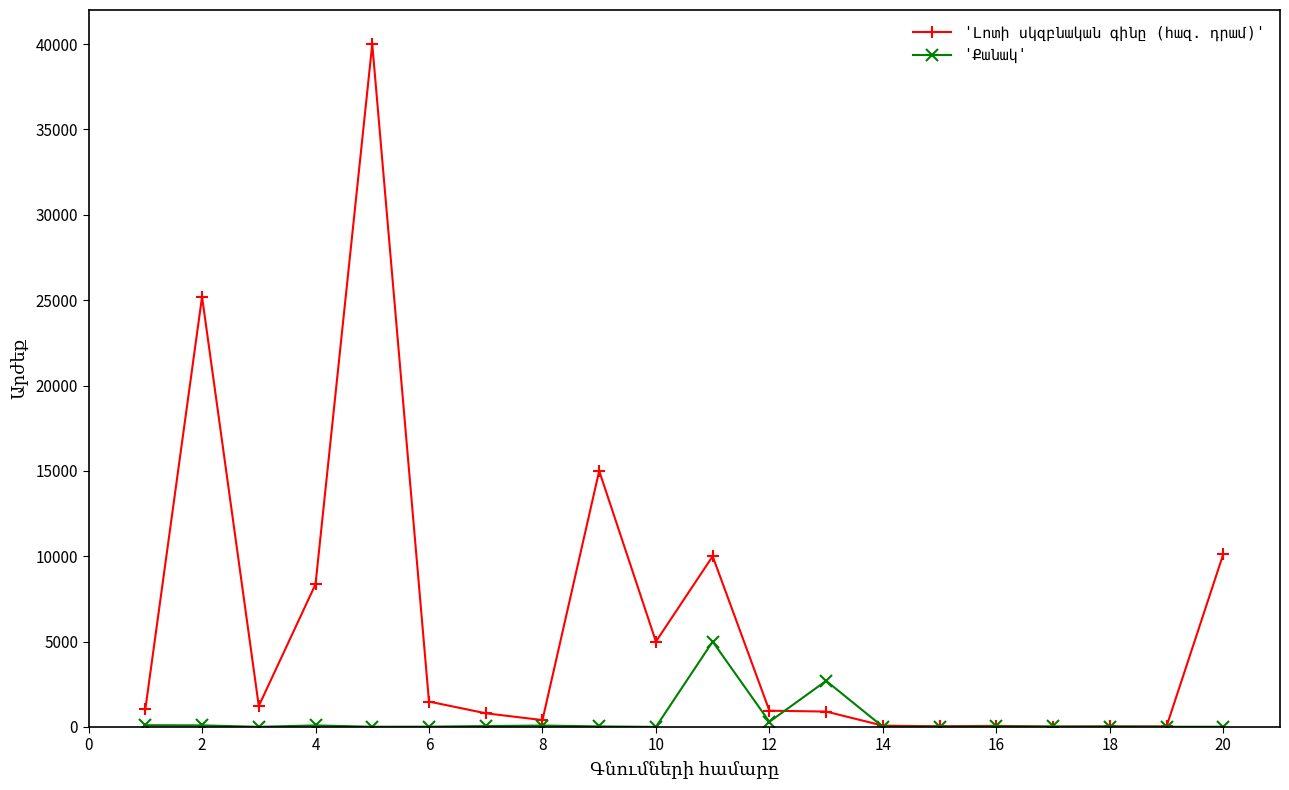

What is the greatest value displayed?

40000.0